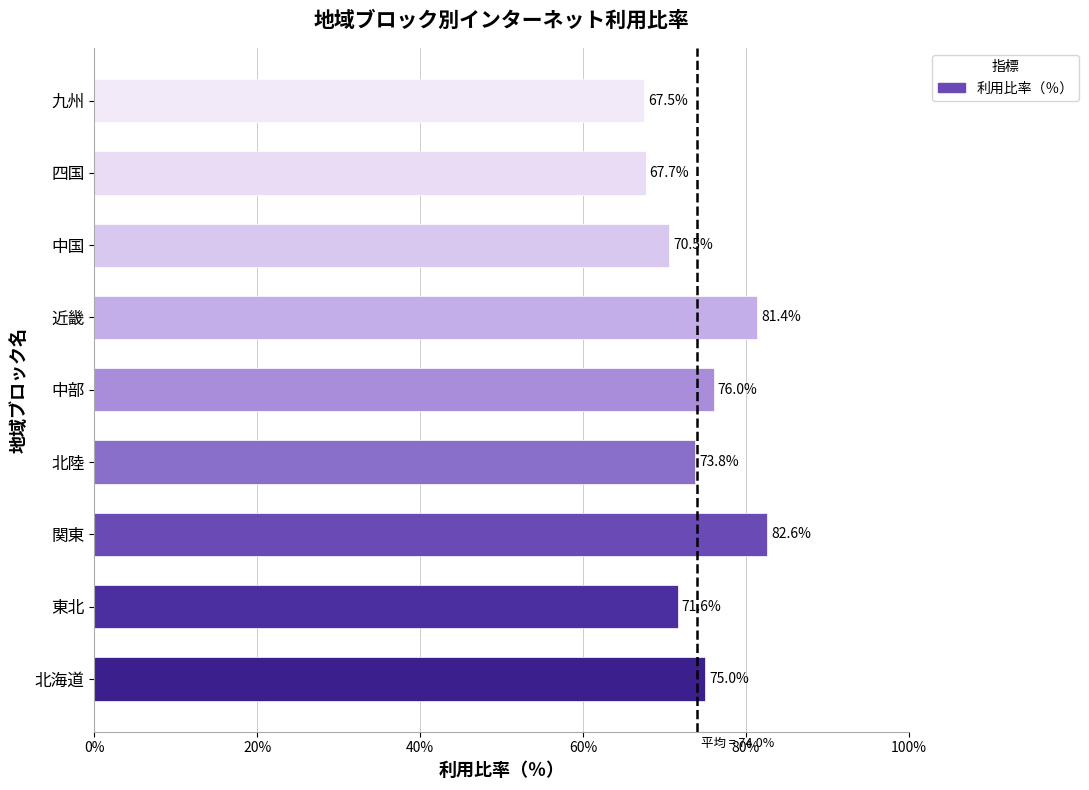

What is the sum of the values at 北海道 and 中国?

145.5